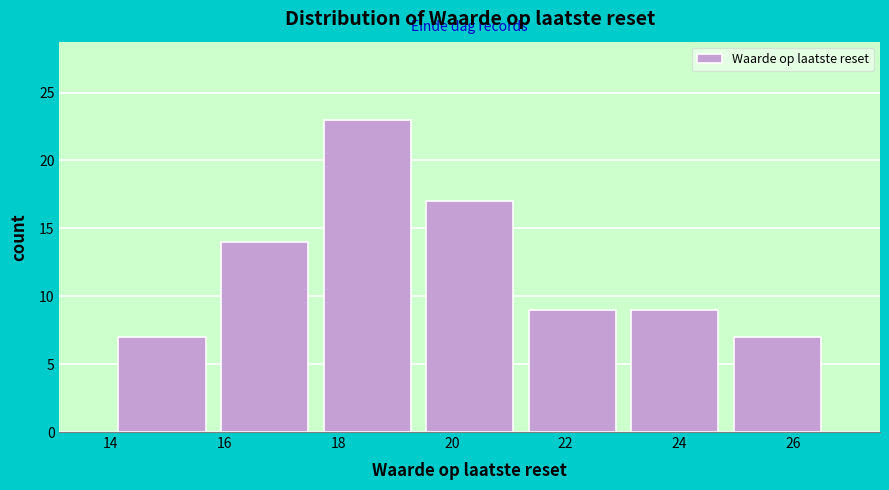

Over which range of the x-axis is the bar tallest?

17.6 to 19.4